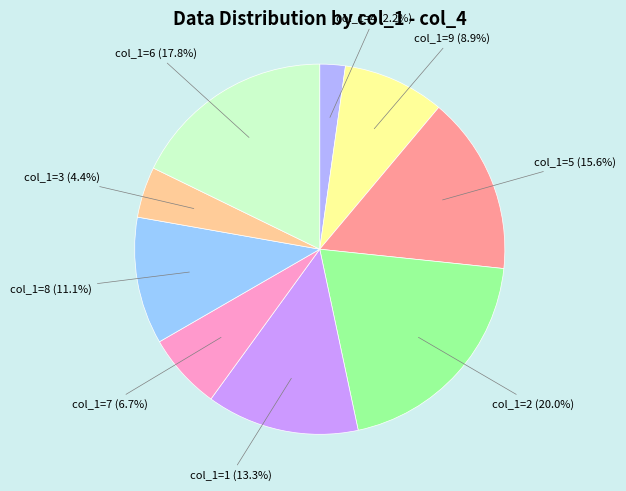

What is the smallest slice in the pie chart?

col_1=4